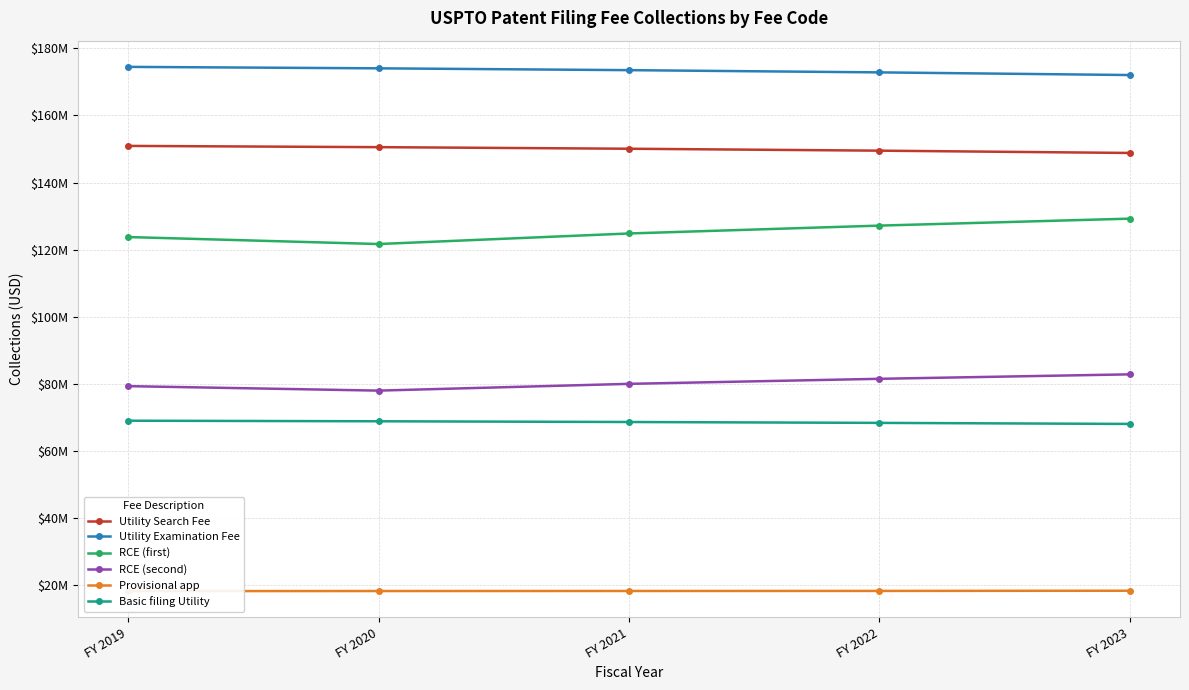

How many data points in Provisional app are less than 18174240?

2